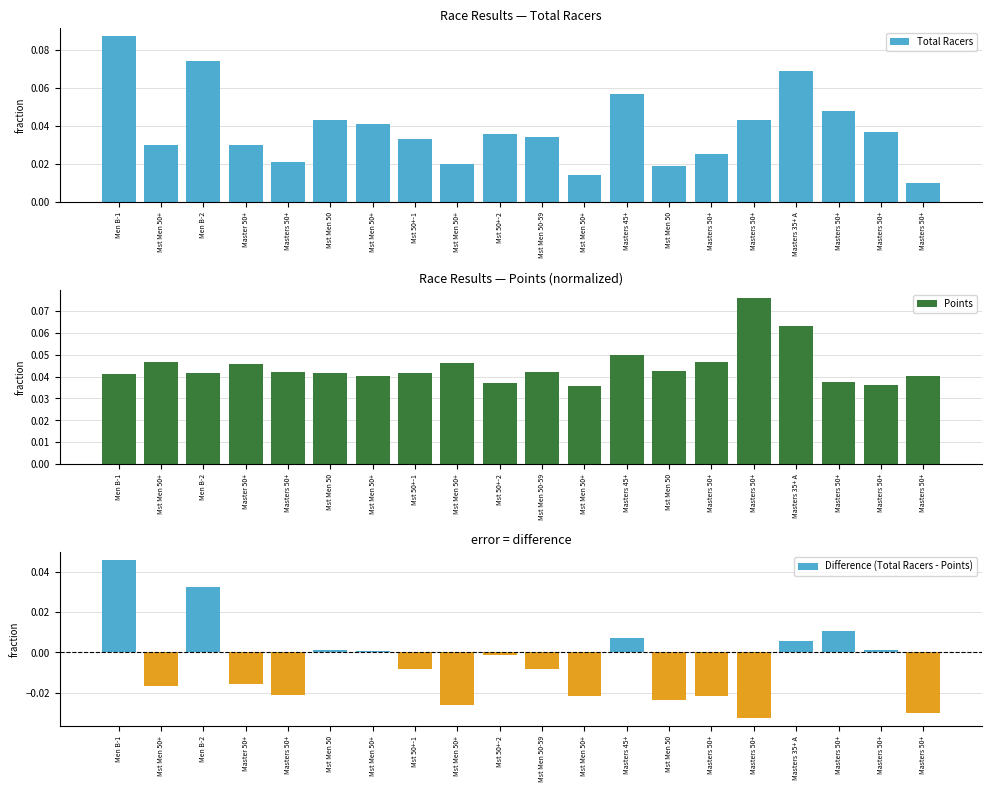

Reading right to left, list all the values displayed in this chart.

Total Racers: 0.0	0.0	0.0	0.1	0.0	0.0	0.0	0.1	0.0	0.0	0.0	0.0	0.0	0.0	0.0	0.0	0.0	0.1	0.0	0.1
Points: 0.0	0.0	0.0	0.1	0.1	0.0	0.0	0.0	0.0	0.0	0.0	0.0	0.0	0.0	0.0	0.0	0.0	0.0	0.0	0.0
Difference (Total Racers - Points): -0.0	0.0	0.0	0.0	-0.0	-0.0	-0.0	0.0	-0.0	-0.0	-0.0	-0.0	-0.0	0.0	0.0	-0.0	-0.0	0.0	-0.0	0.0